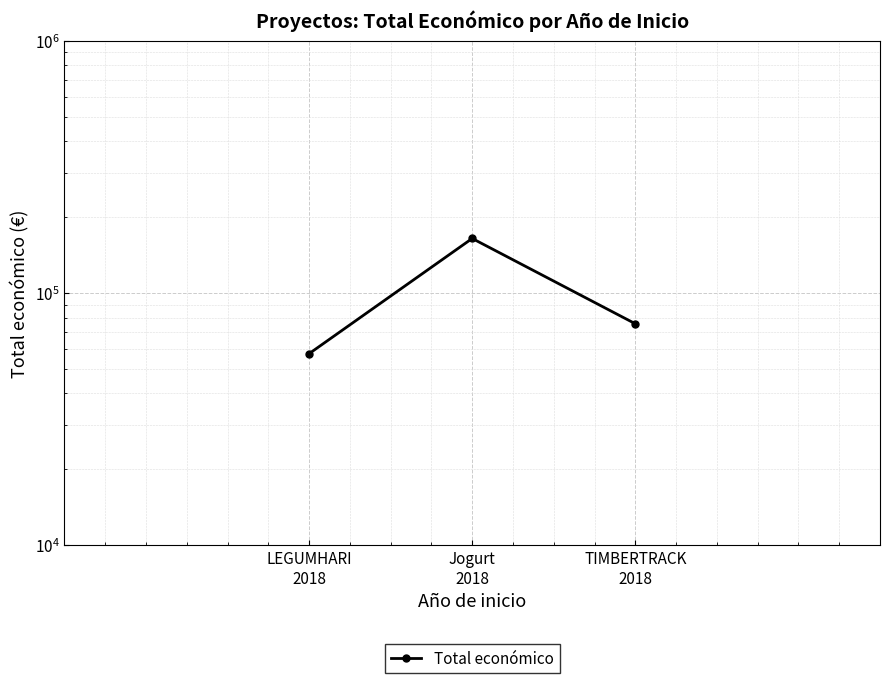

What is the sum of the values at TIMBERTRACK
2018 and LEGUMHARI
2018?

133075